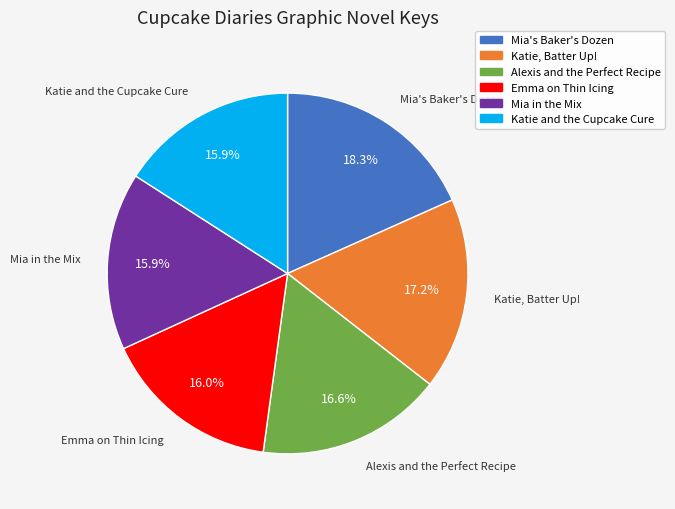

Between Katie, Batter Up! and Katie and the Cupcake Cure, which is larger?

Katie, Batter Up!